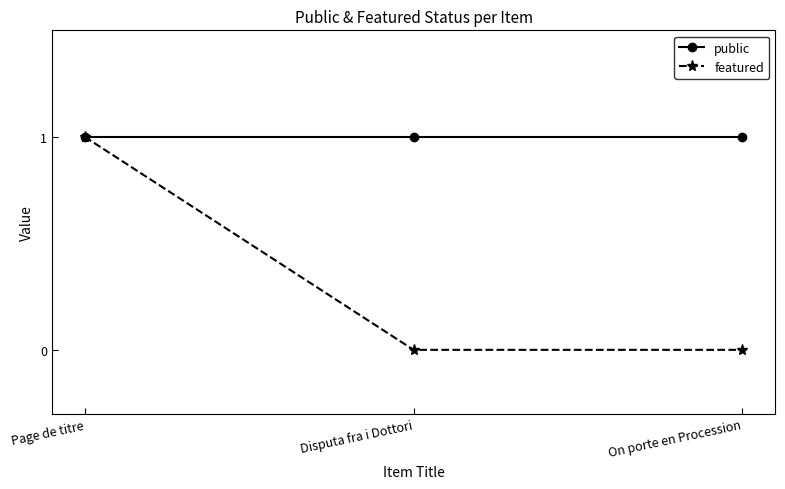

Count the number of categories in the chart.

3